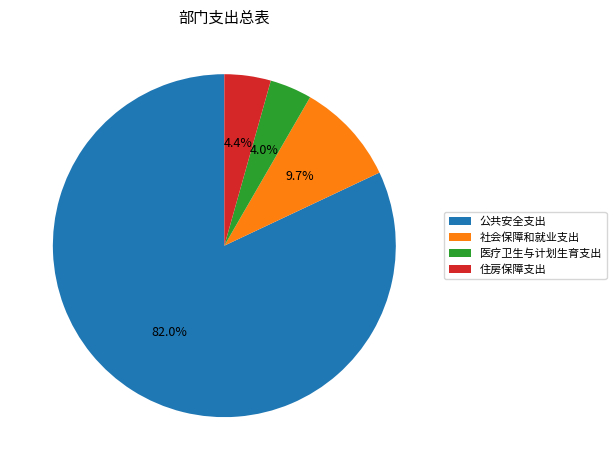

To the nearest percent, what portion does 医疗卫生与计划生育支出 represent?

4%